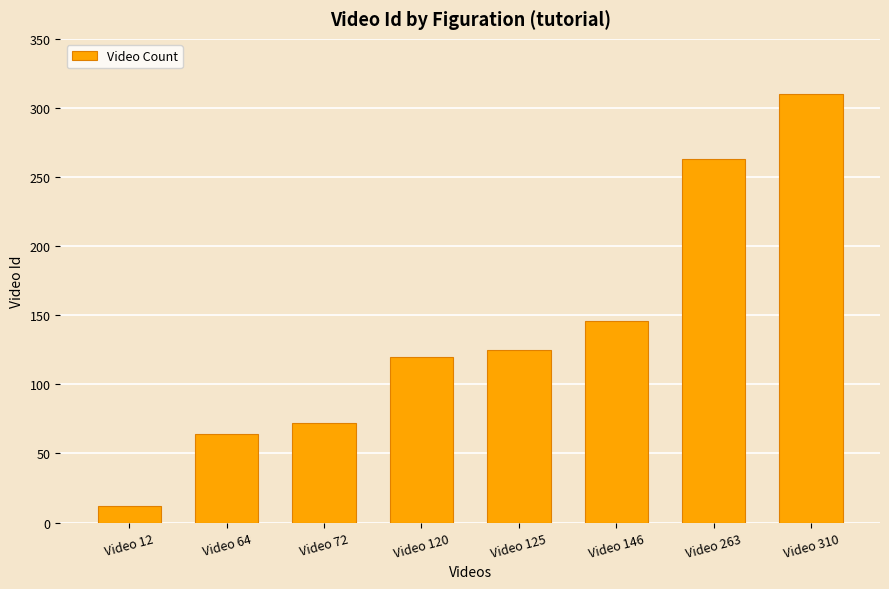

What is the sum of the values at Video 12 and Video 64?

76